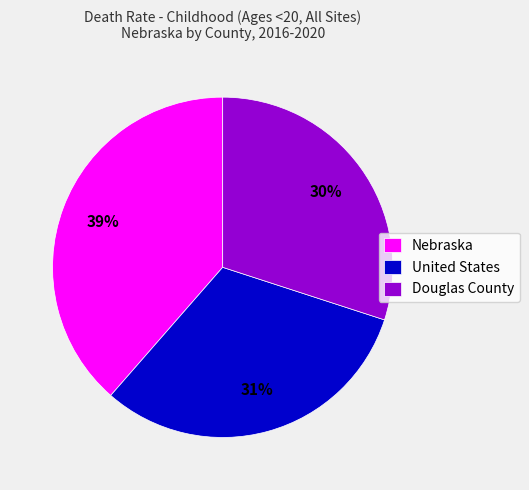

To the nearest percent, what is the average slice percentage?

33%